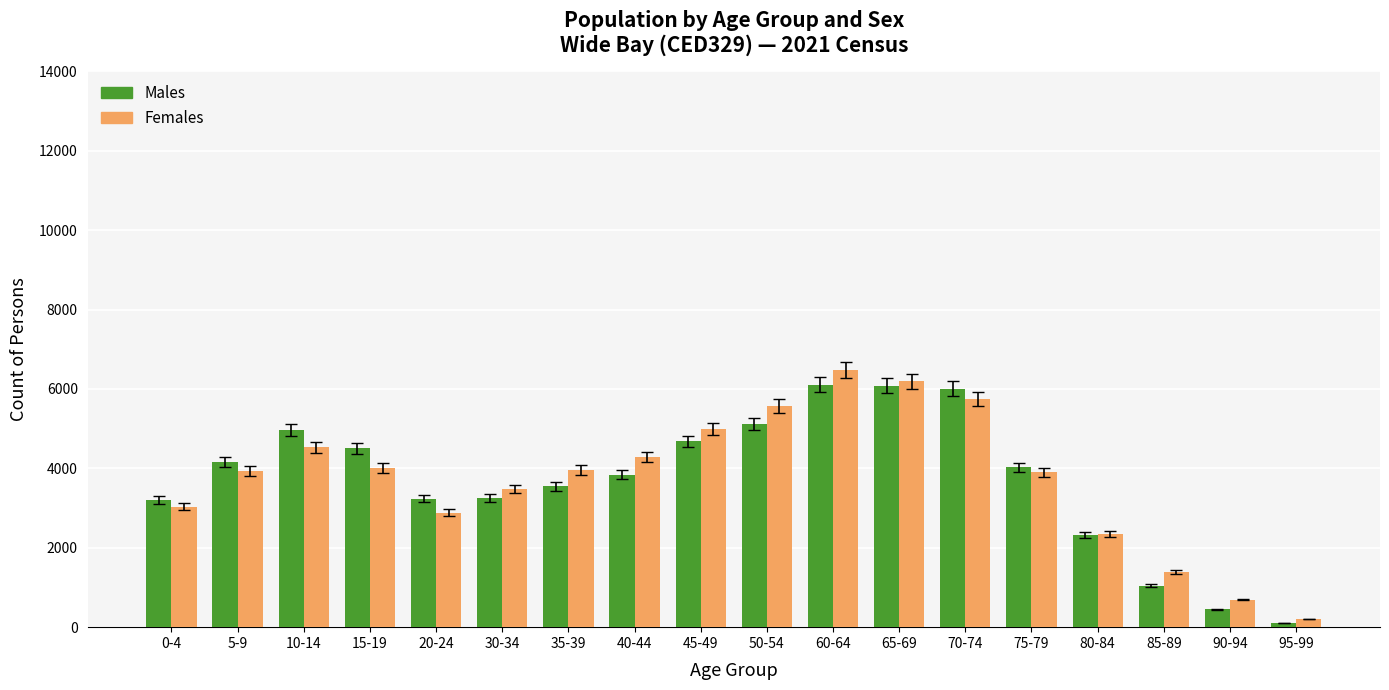

Where does the Females series first go above 3957?

10-14